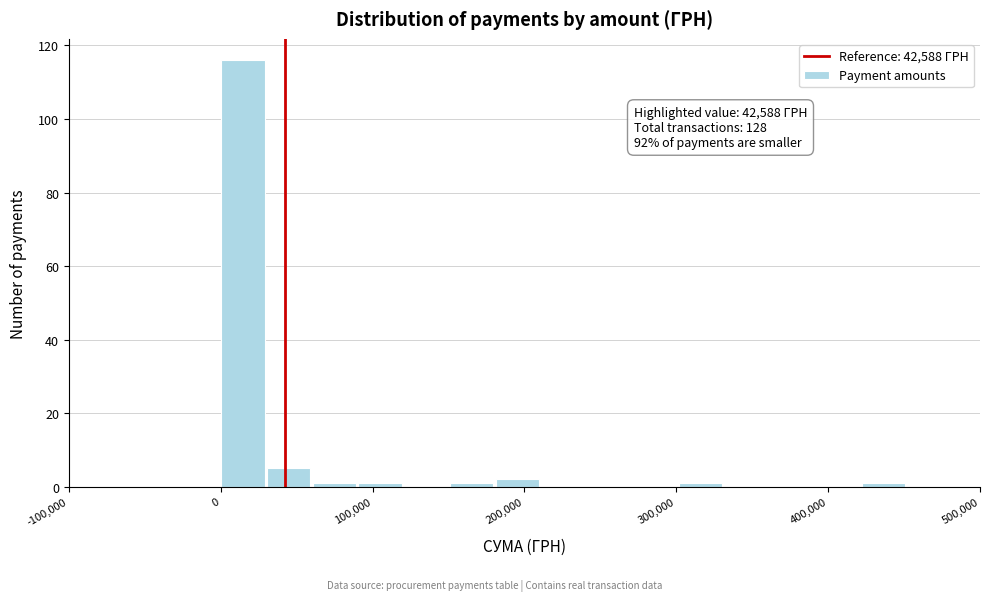

Read against the x-axis, roughly where is the centre of the tallest bar?

10000